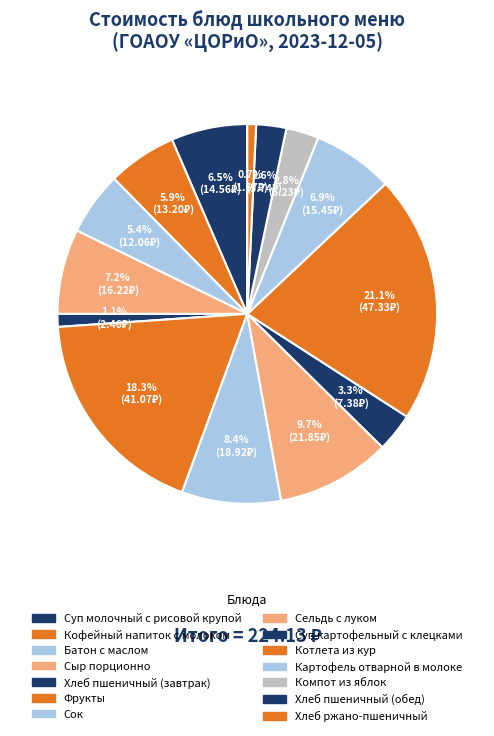

How many slices are in this pie chart?

14